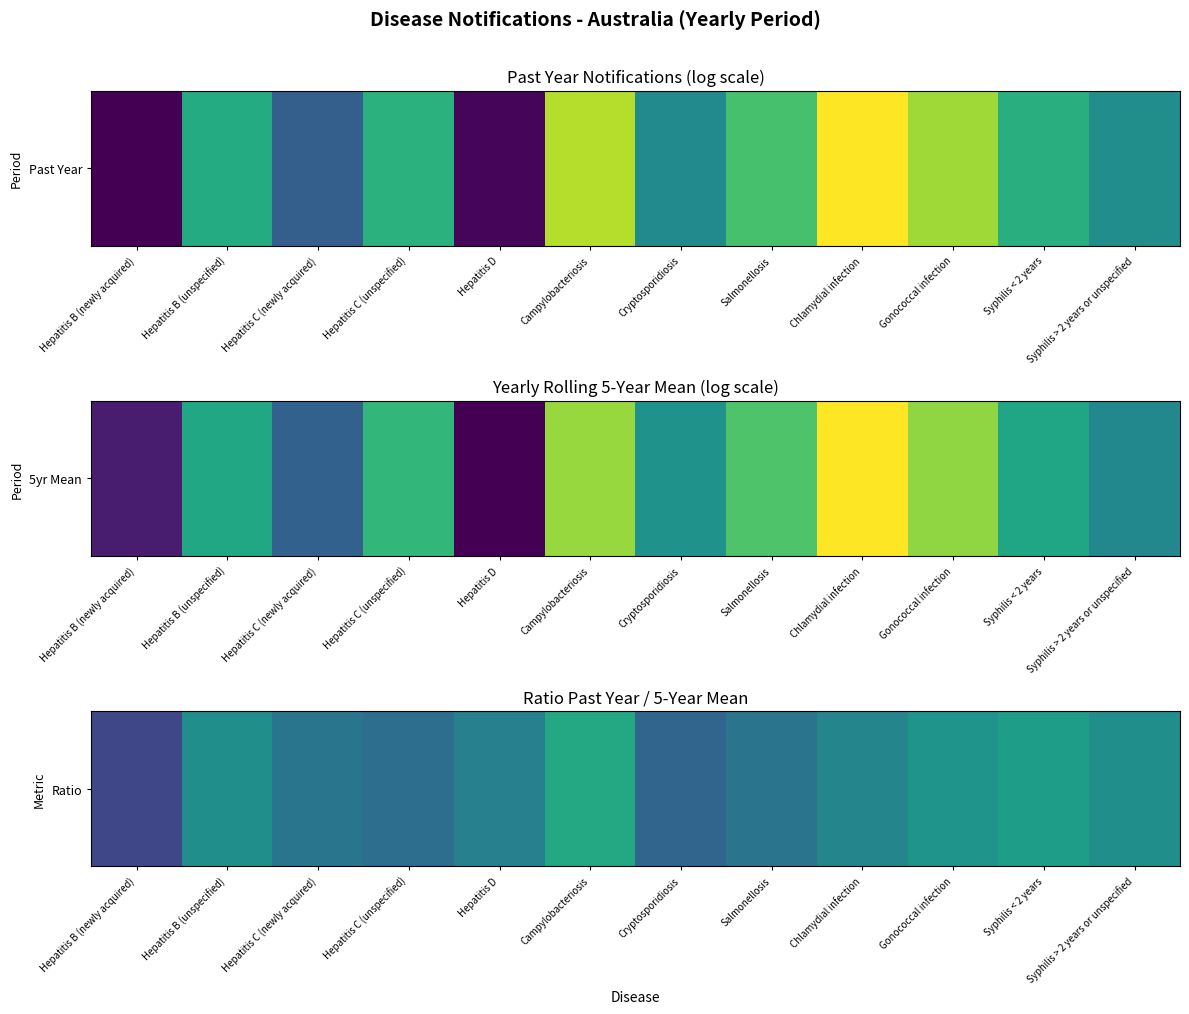

Which has a higher value, Gonococcal infection or Syphilis < 2 years?

Syphilis < 2 years